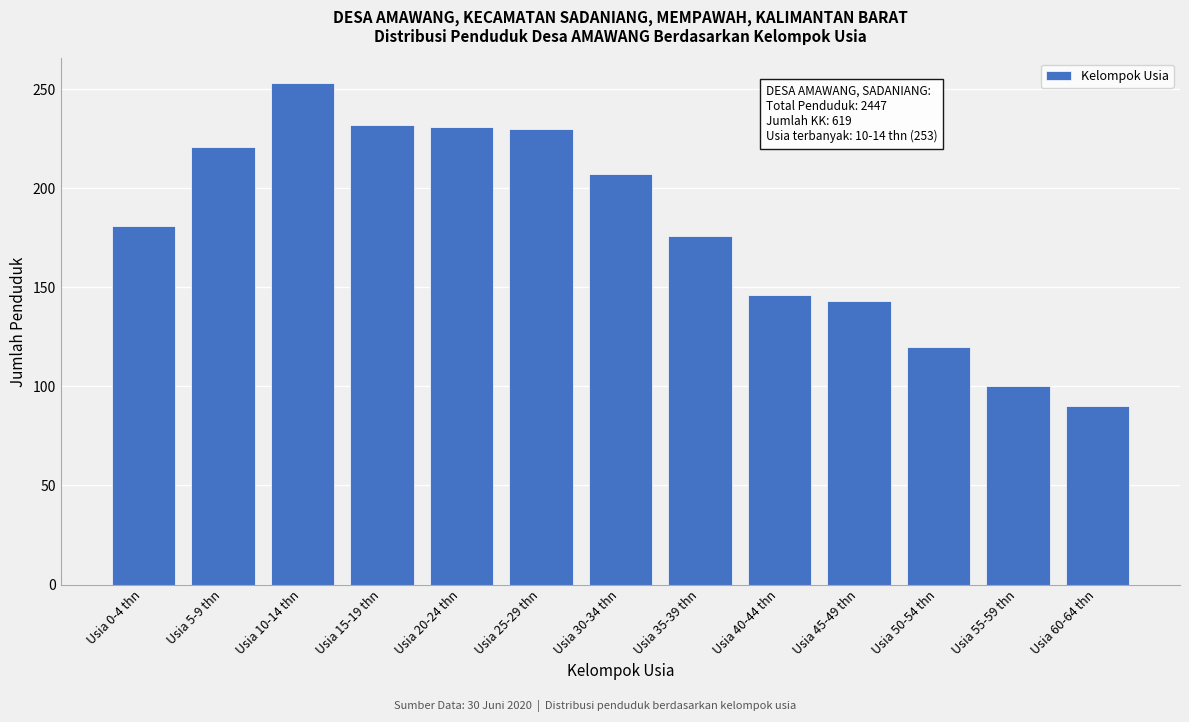

What is the maximum value shown in the chart?

253